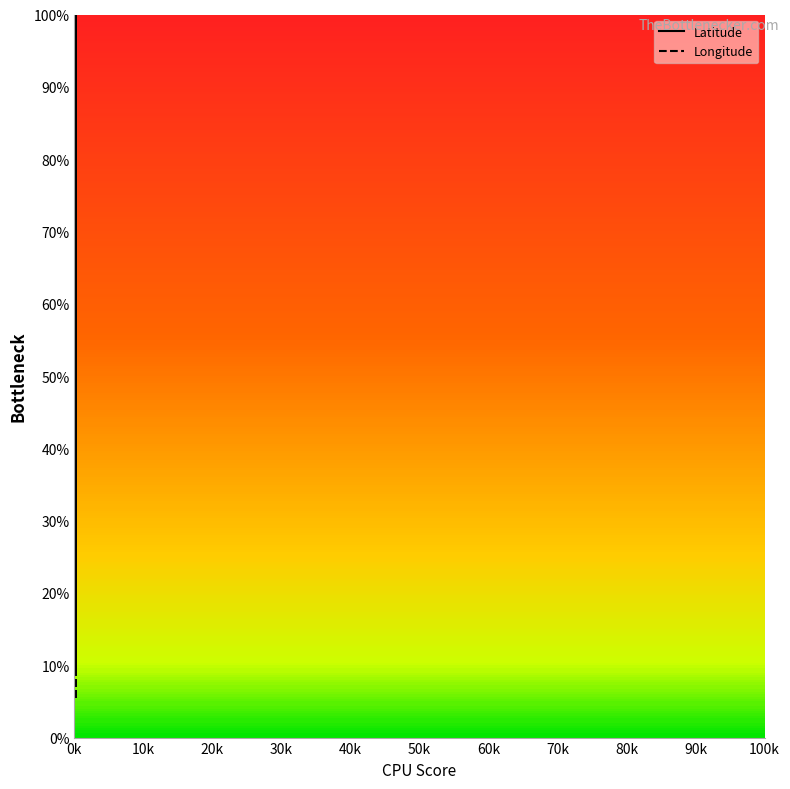

Rank the series at 100k from lowest to highest value.

Longitude, Latitude